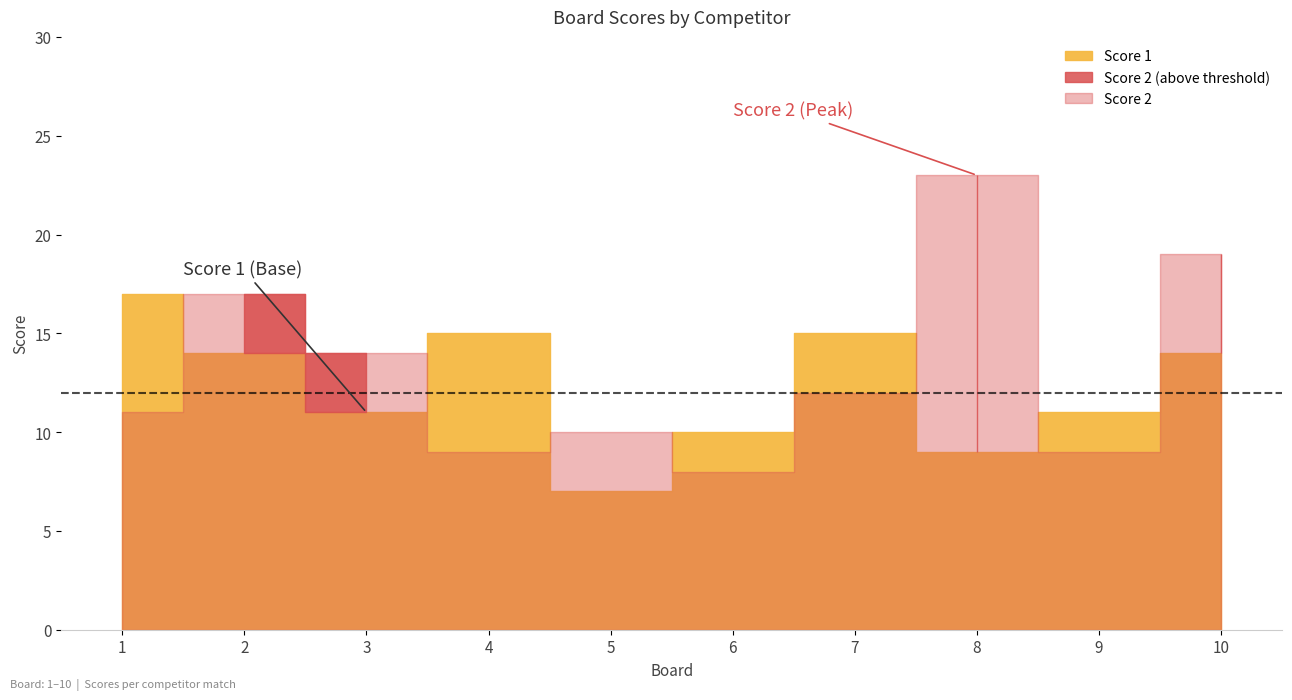

True or false: Score 1 has more than 2 interior local peaks.

False